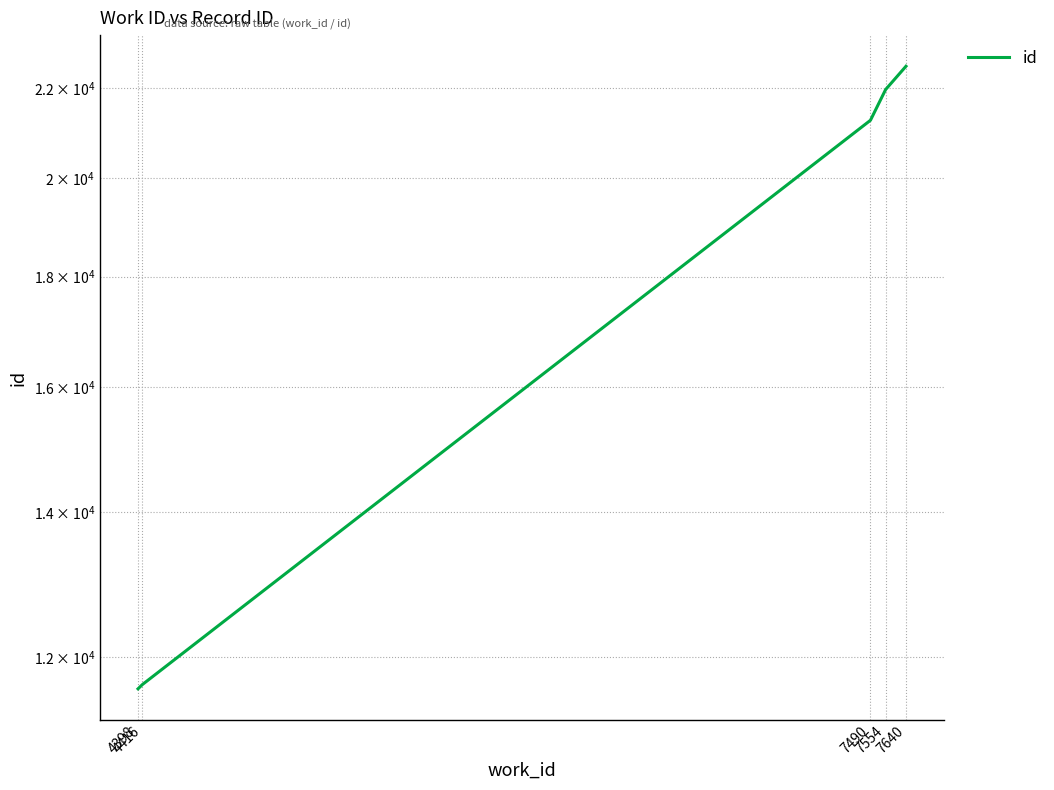

Which has a higher value, 7640 or 4416?

7640